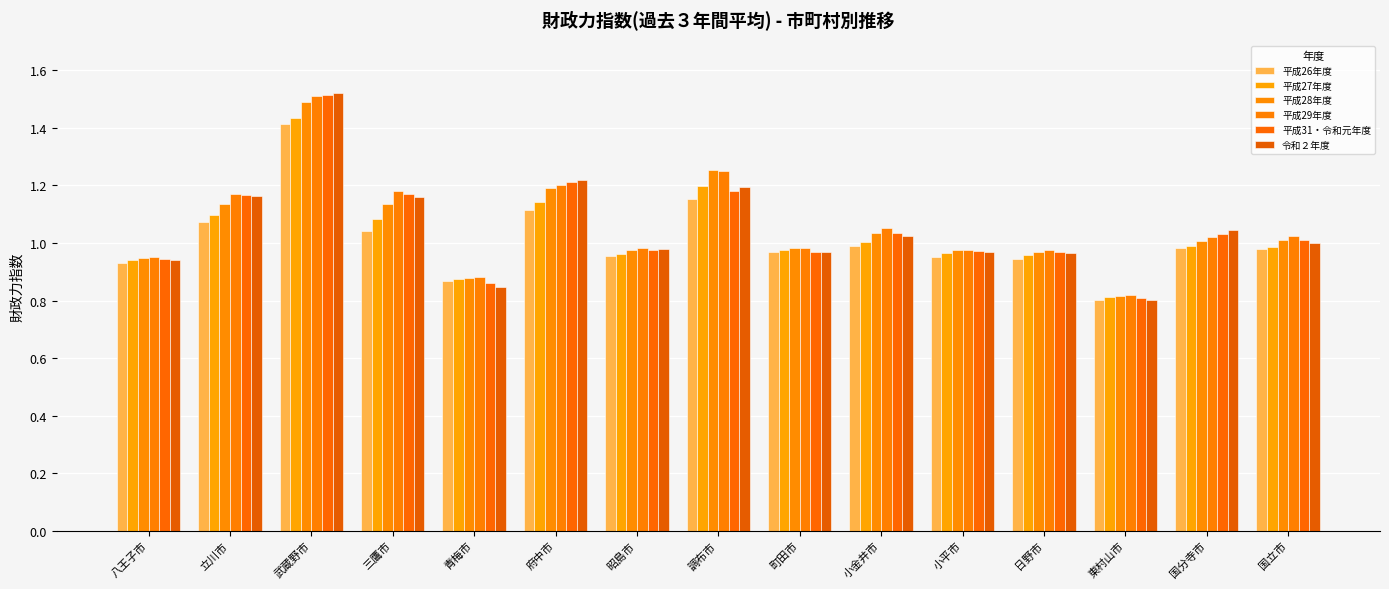

Reading left to right, what are all the values shown in this chart?

平成26年度: 0.9	1.1	1.4	1.0	0.9	1.1	1.0	1.2	1.0	1.0	1.0	0.9	0.8	1.0	1.0
平成27年度: 0.9	1.1	1.4	1.1	0.9	1.1	1.0	1.2	1.0	1.0	1.0	1.0	0.8	1.0	1.0
平成28年度: 0.9	1.1	1.5	1.1	0.9	1.2	1.0	1.3	1.0	1.0	1.0	1.0	0.8	1.0	1.0
平成29年度: 0.9	1.2	1.5	1.2	0.9	1.2	1.0	1.3	1.0	1.1	1.0	1.0	0.8	1.0	1.0
平成31・令和元年度: 0.9	1.2	1.5	1.2	0.9	1.2	1.0	1.2	1.0	1.0	1.0	1.0	0.8	1.0	1.0
令和２年度: 0.9	1.2	1.5	1.2	0.8	1.2	1.0	1.2	1.0	1.0	1.0	1.0	0.8	1.0	1.0